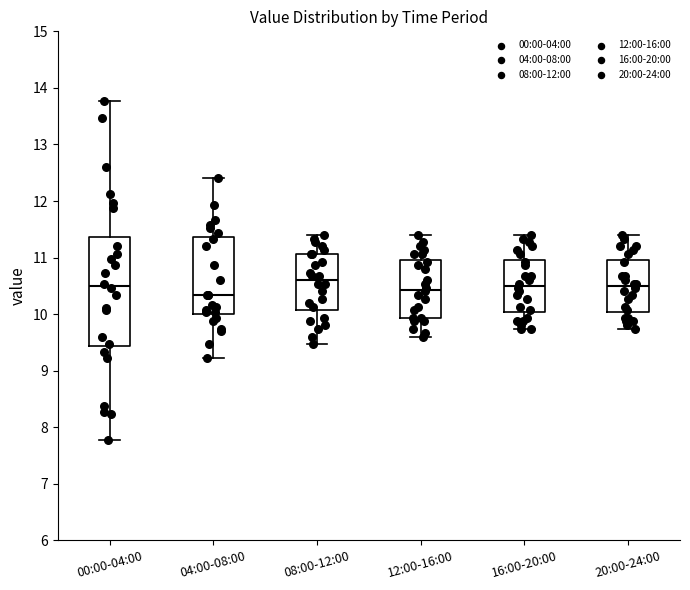

Reading left to right, read every box against the y-axis: the position of its median line, the range the box covers, and the ends of its whiskers. The values are not printed on the chart, so give them approximately, as read against the axis.

00:00-04:00: median 10.5, box 9.4 to 11.4, whiskers 7.8 to 13.8
04:00-08:00: median 10.3, box 10.0 to 11.4, whiskers 9.2 to 12.4
08:00-12:00: median 10.6, box 10.1 to 11.1, whiskers 9.5 to 11.4
12:00-16:00: median 10.4, box 9.9 to 11.0, whiskers 9.6 to 11.4
16:00-20:00: median 10.5, box 10.0 to 11.0, whiskers 9.7 to 11.4
20:00-24:00: median 10.5, box 10.0 to 11.0, whiskers 9.7 to 11.4